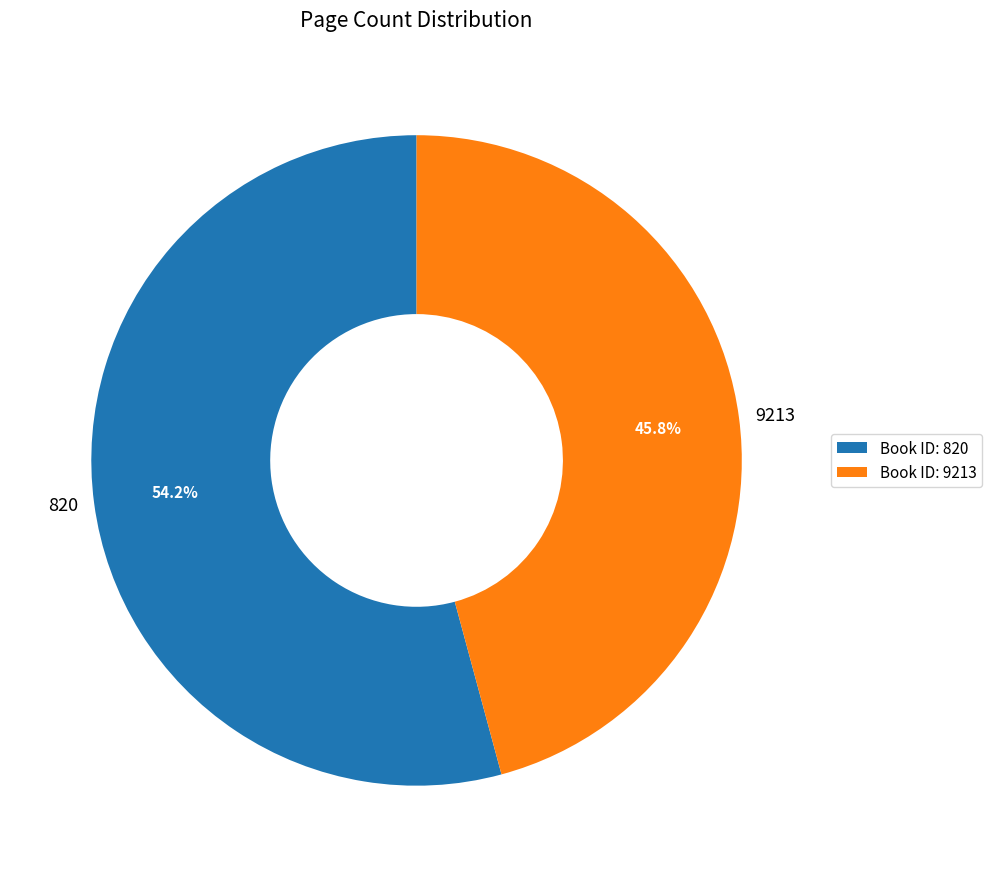

What is the ratio of the value at 820 to the value at 9213?

1.2